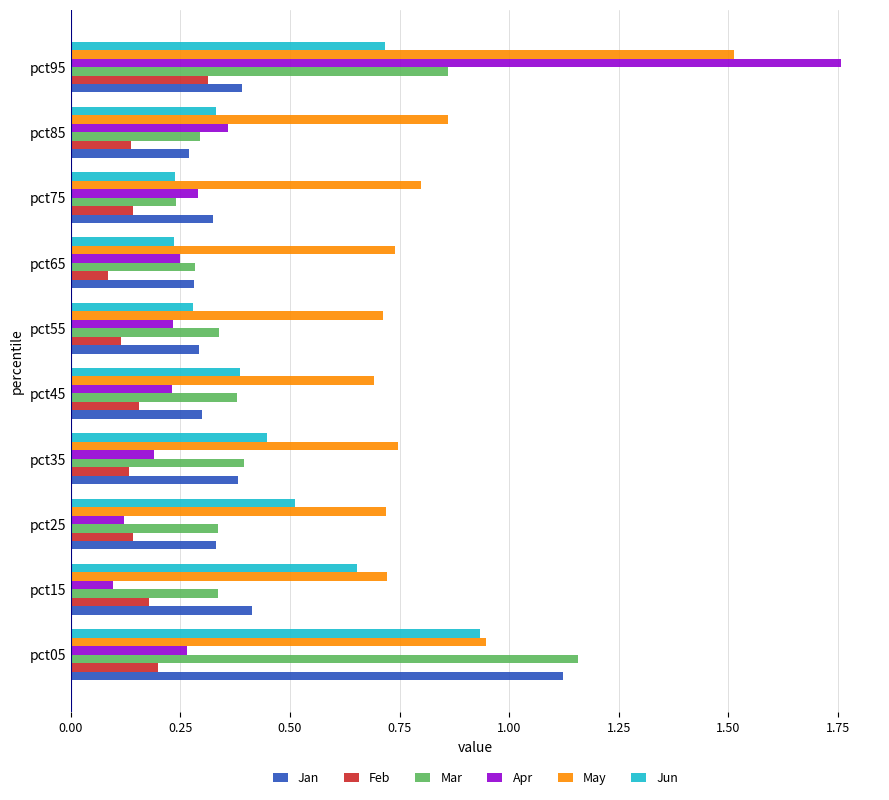

At which category is the sum across all series the highest?

pct95